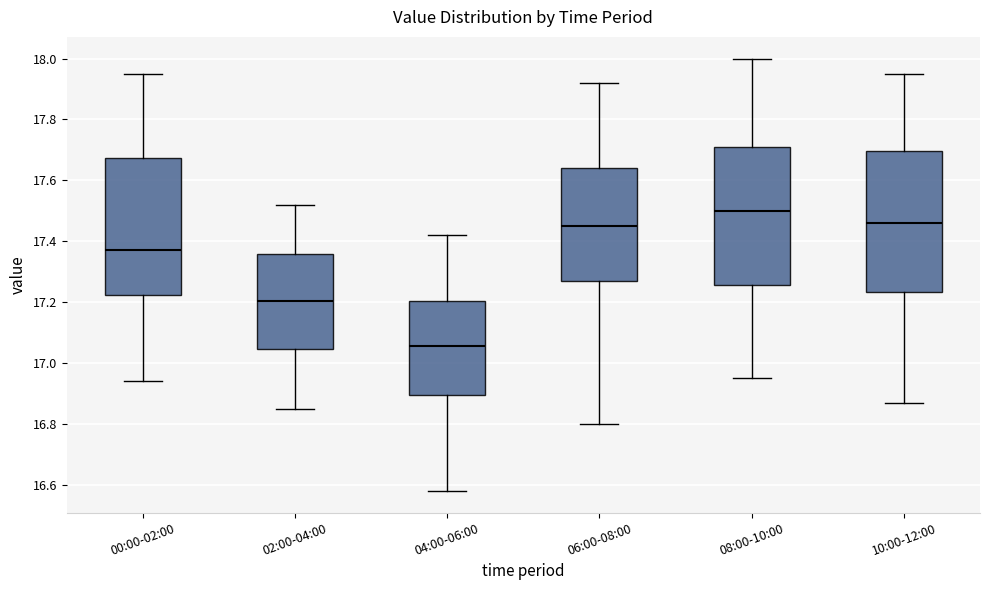

Which box's median line is the highest?

08:00-10:00